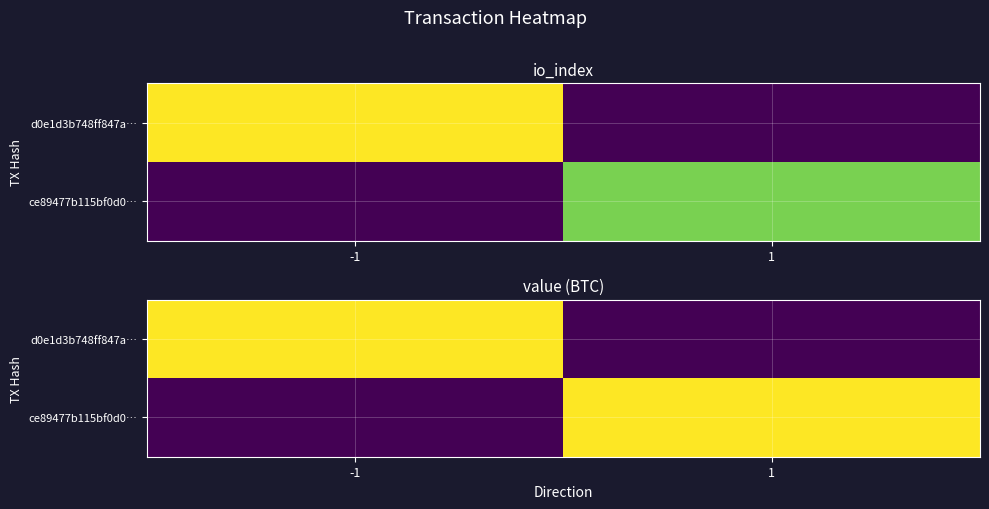

Rank the series by their maximum value, from highest to lowest.

d0e1d3b748ff847a…, ce89477b115bf0d0…